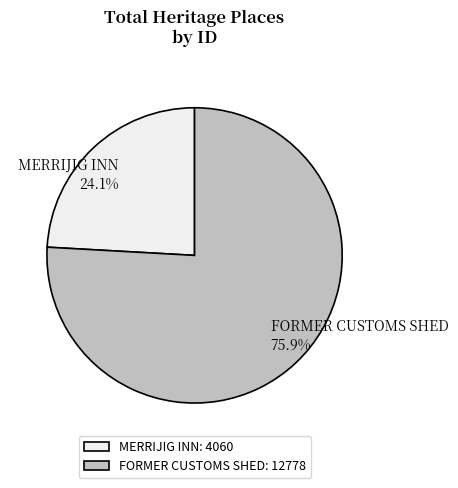

What portion of the pie excludes FORMER CUSTOMS SHED?

24.1%